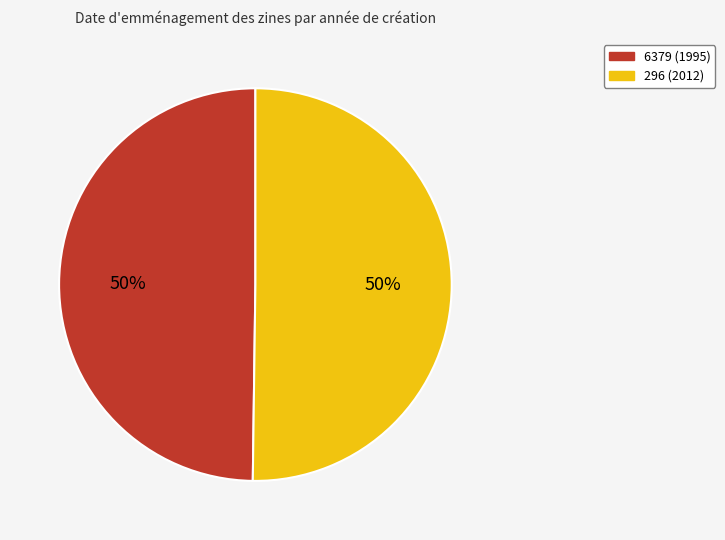

What percentage is the 6379 (1995) slice, to the nearest percent?

50%